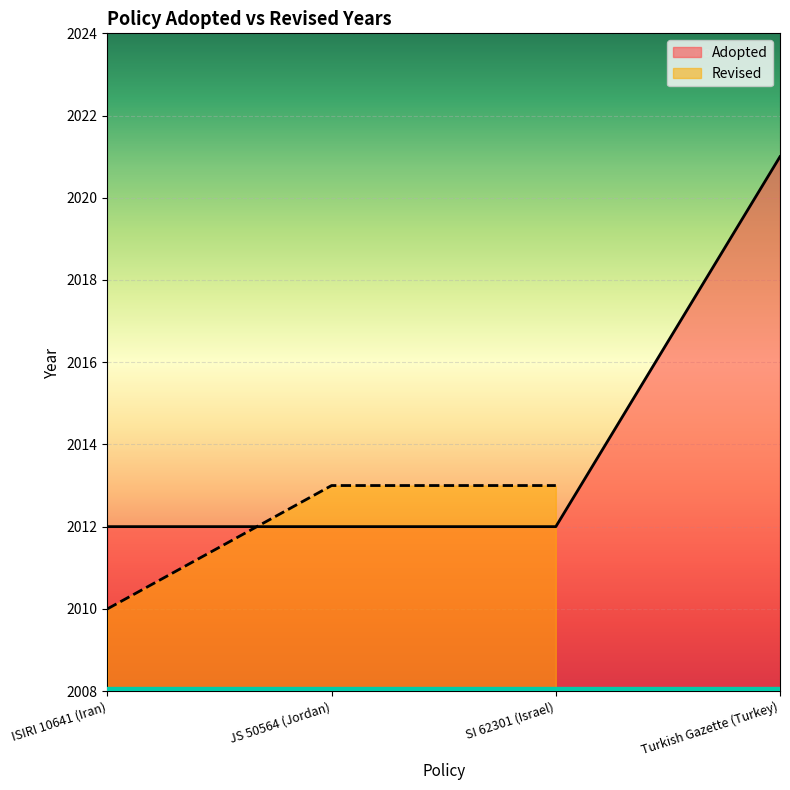

Read the Adopted value at Turkish Gazette (Turkey).

2021